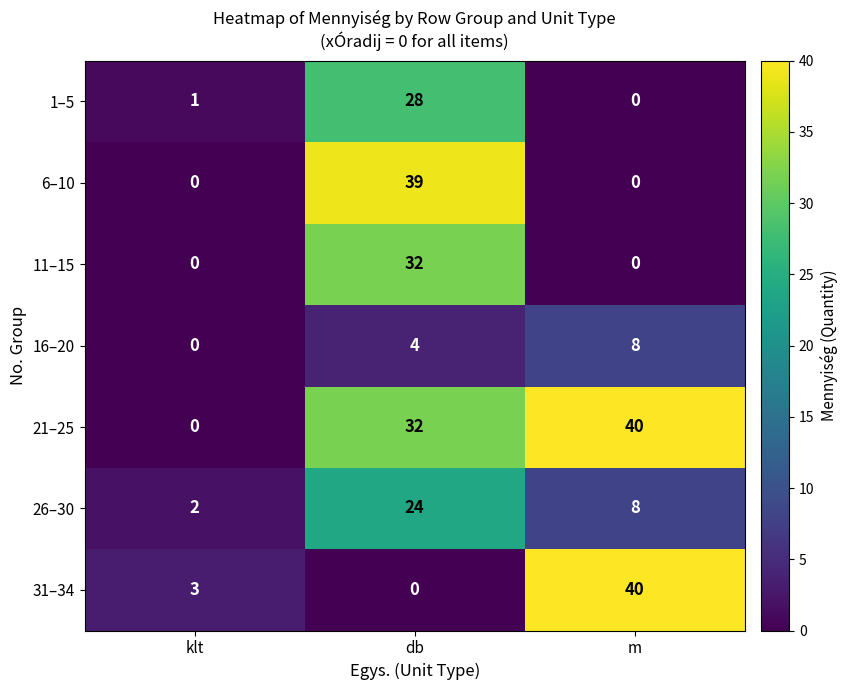

Where is 21–25 nearest to the value 20?

db